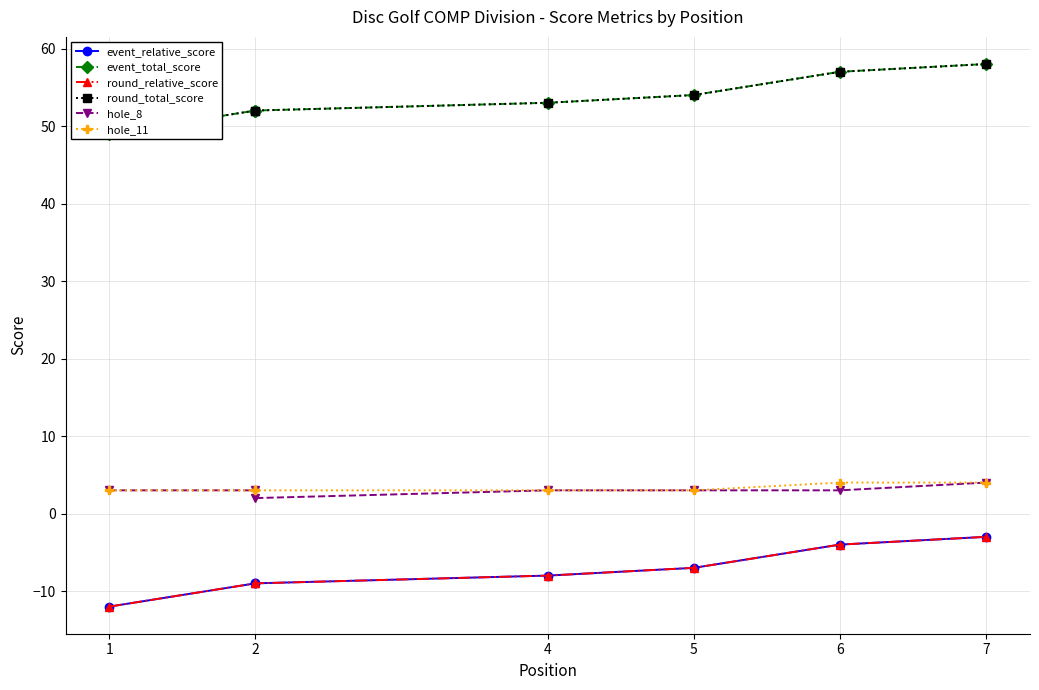

Rank the series at 1 from highest to lowest value.

event_total_score, round_total_score, hole_8, hole_11, event_relative_score, round_relative_score